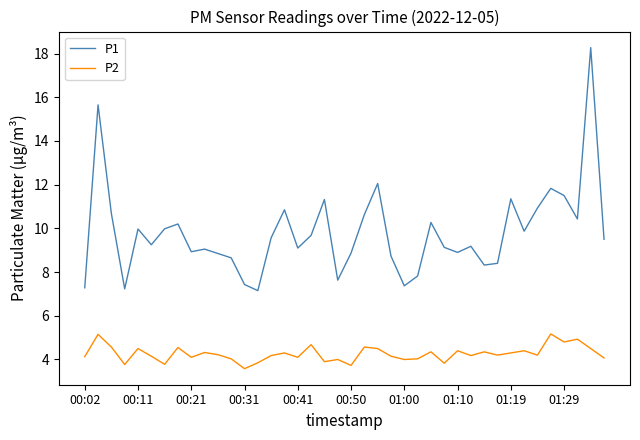

Rank the series by their maximum value, from highest to lowest.

P1, P2